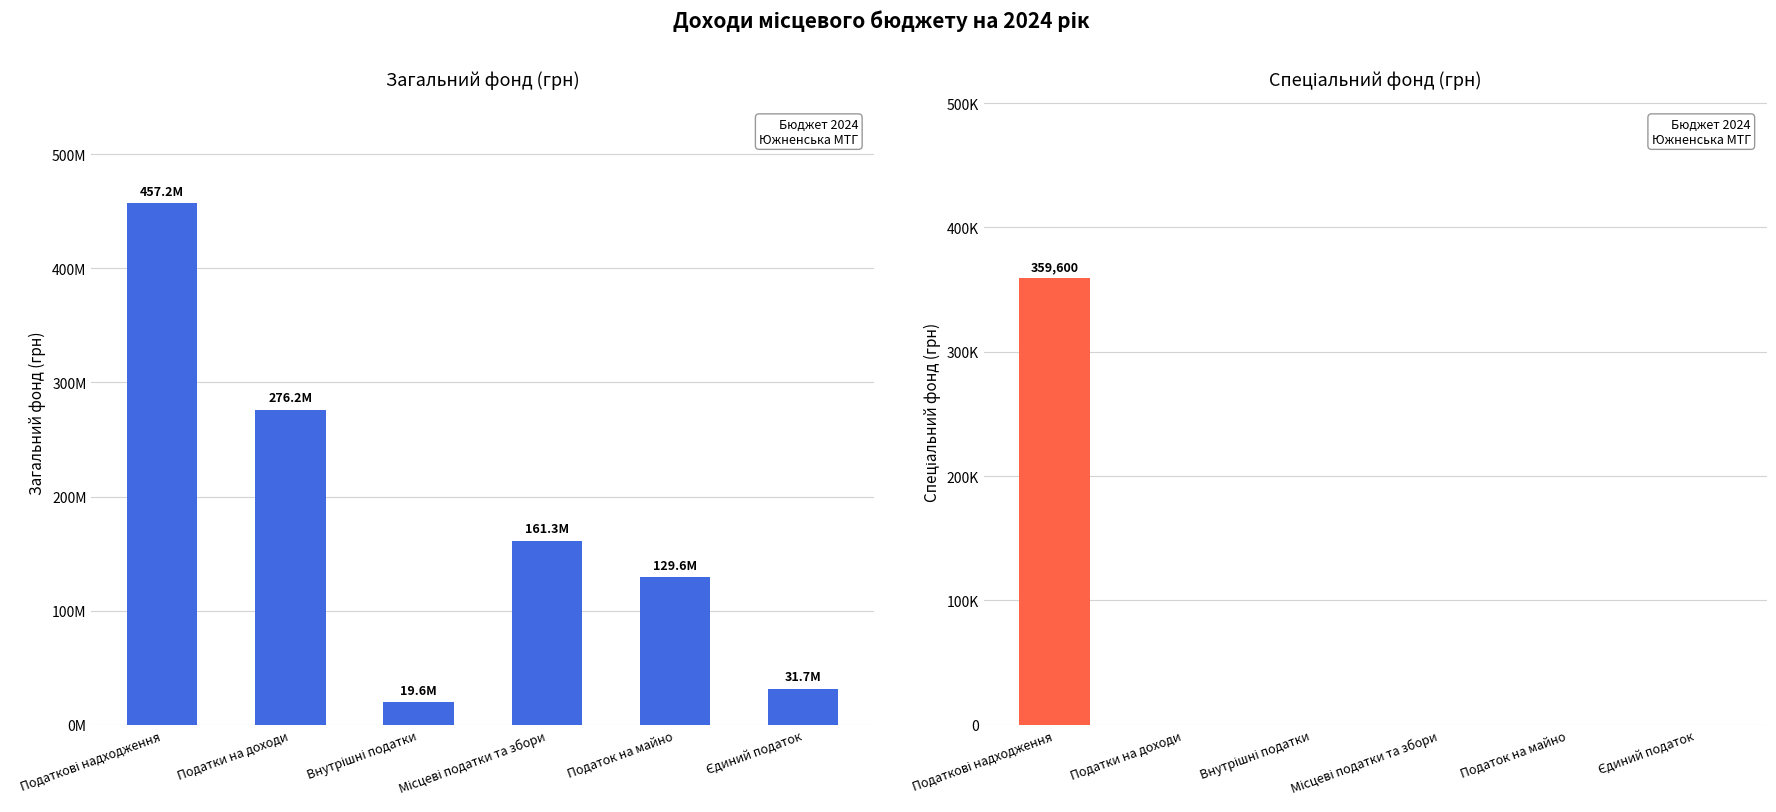

Is the value of Спеціальний фонд at Місцеві податки та збори greater than the value of Загальний фонд at Єдиний податок?

No